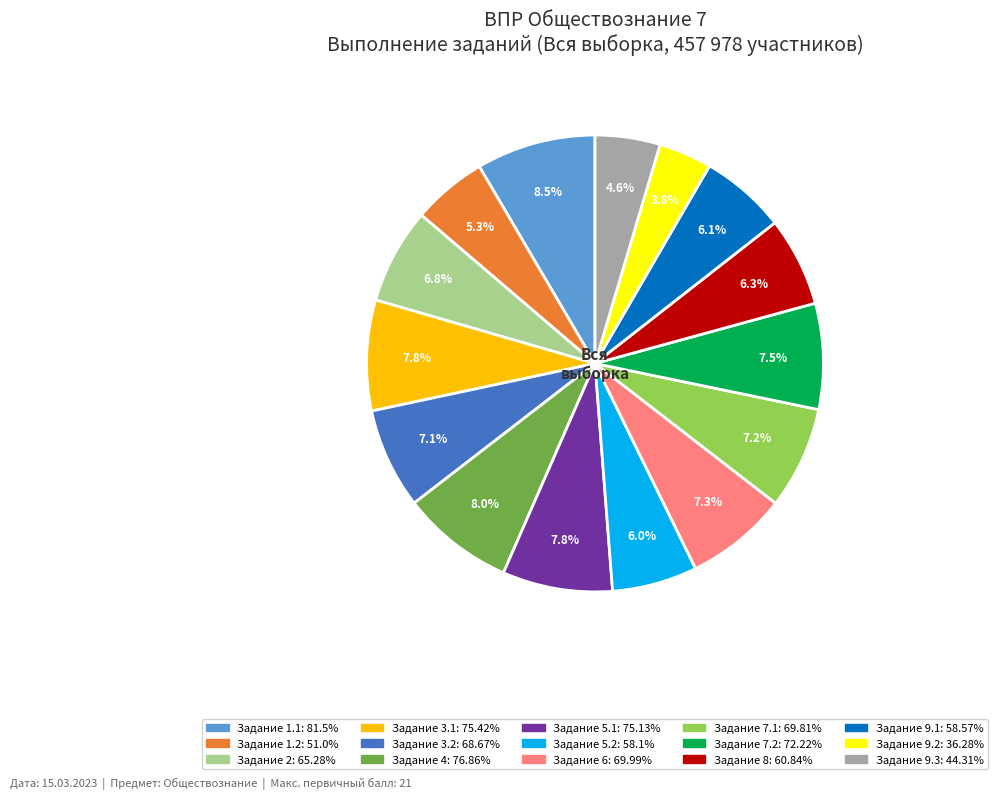

Is there a majority slice in this chart?

No